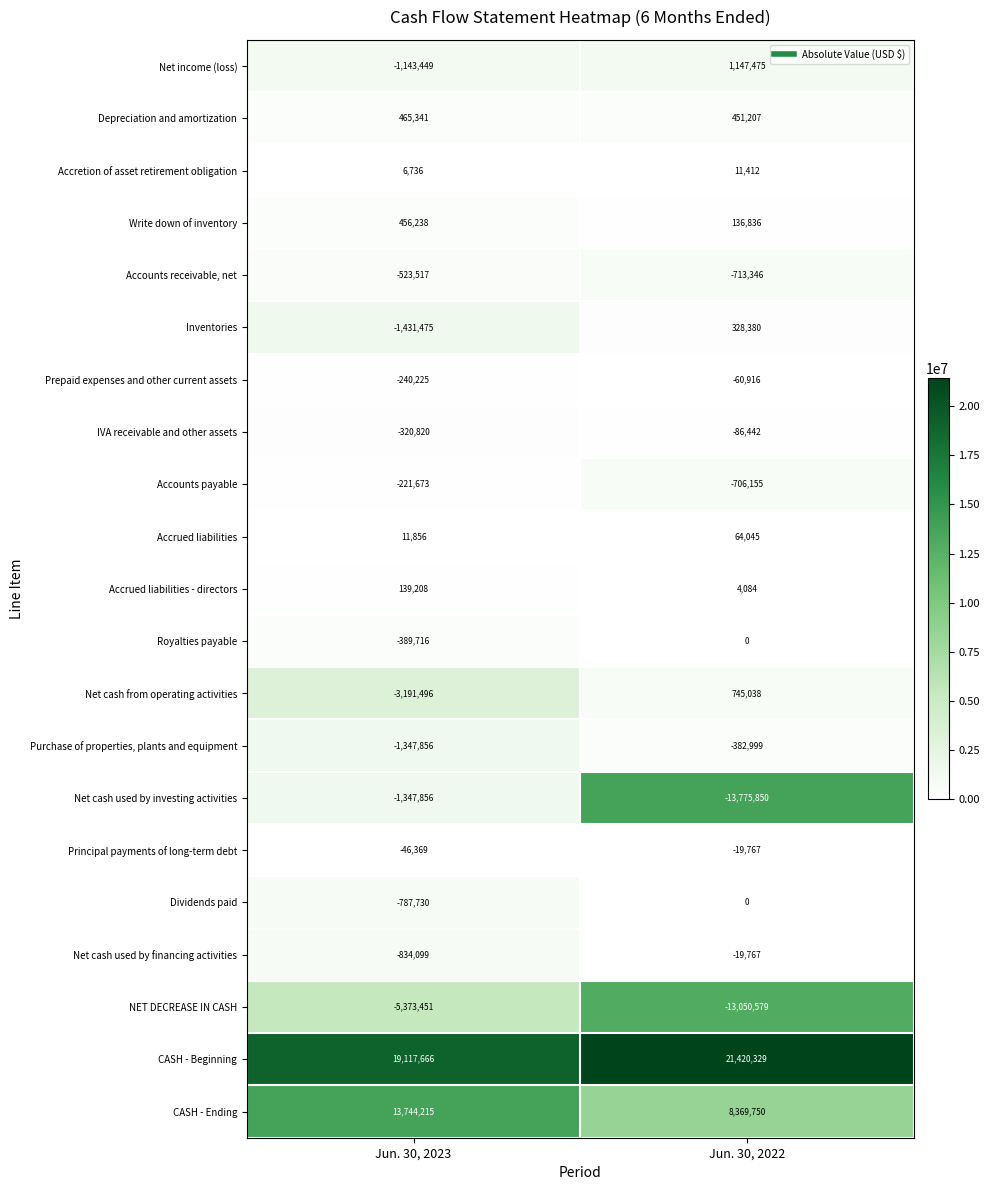

What is the average value of the Principal payments of long-term debt series?

-33068